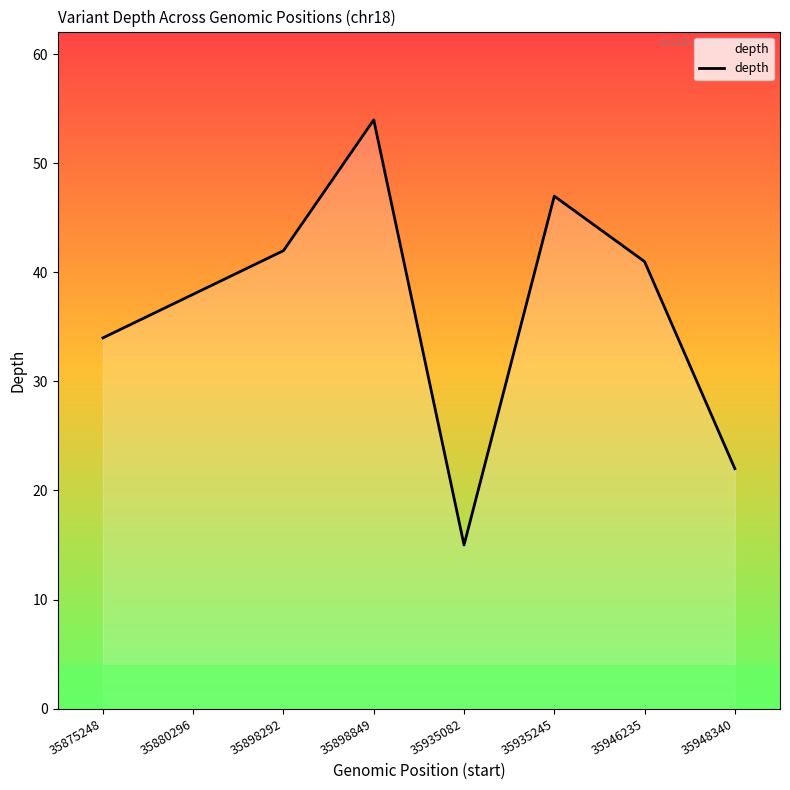

Which has a higher value, 35935245 or 35880296?

35935245